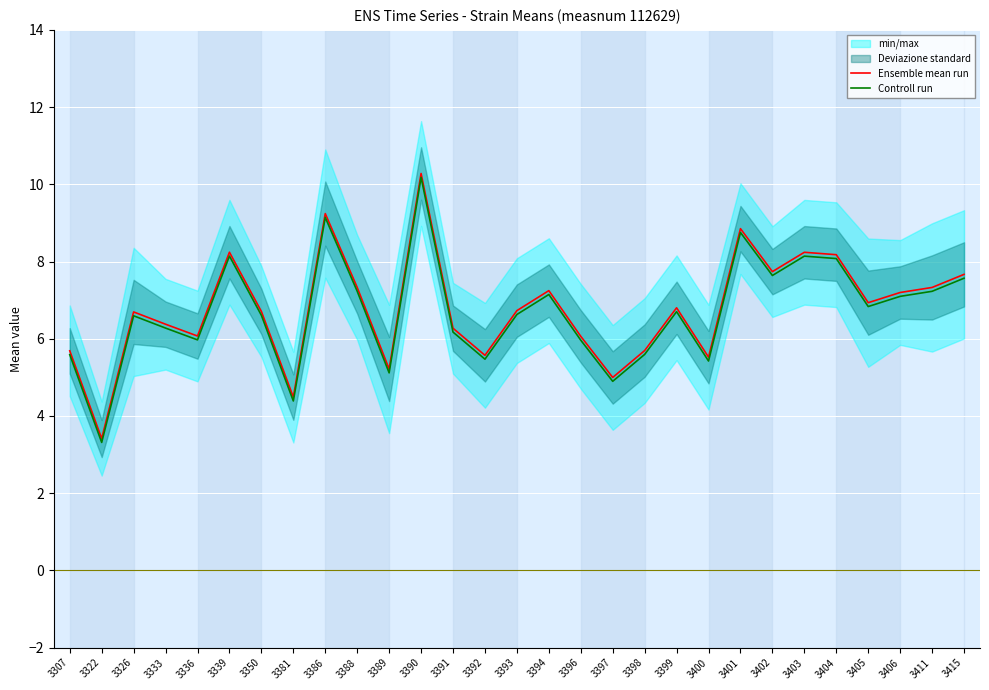

Does the chart display data point markers on the line(s)?

No